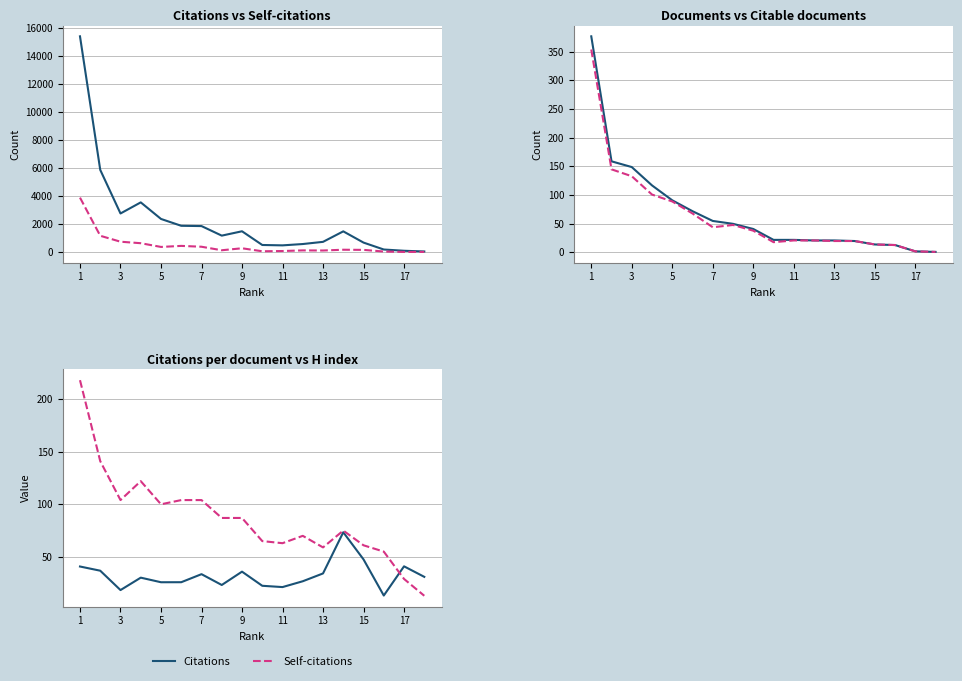

How many data points in Documents are above 41?

8